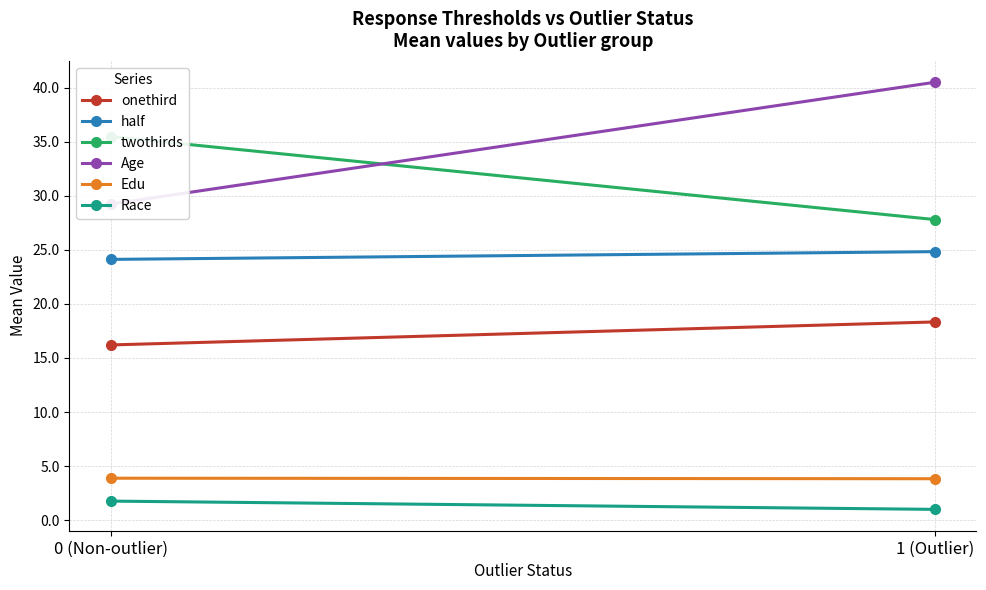

How many lines are shown in the chart?

6